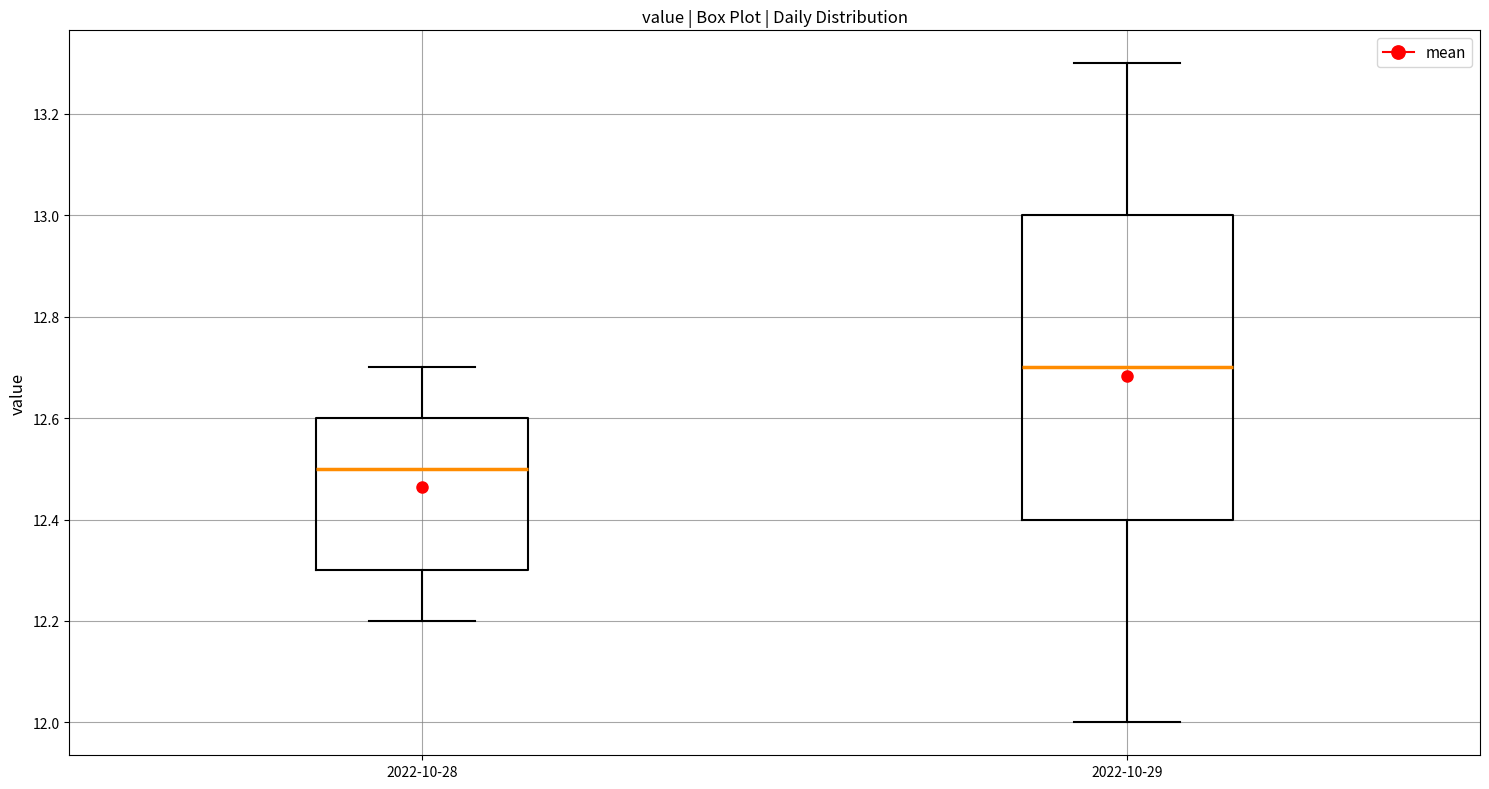

Comparing the boxes themselves (not the whiskers), which one is the tallest?

2022-10-29